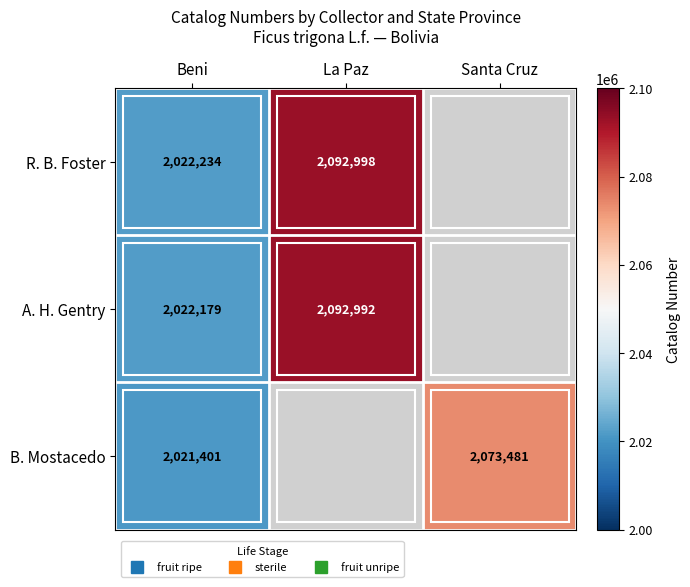

What is the minimum value shown in the chart?

2021401.0